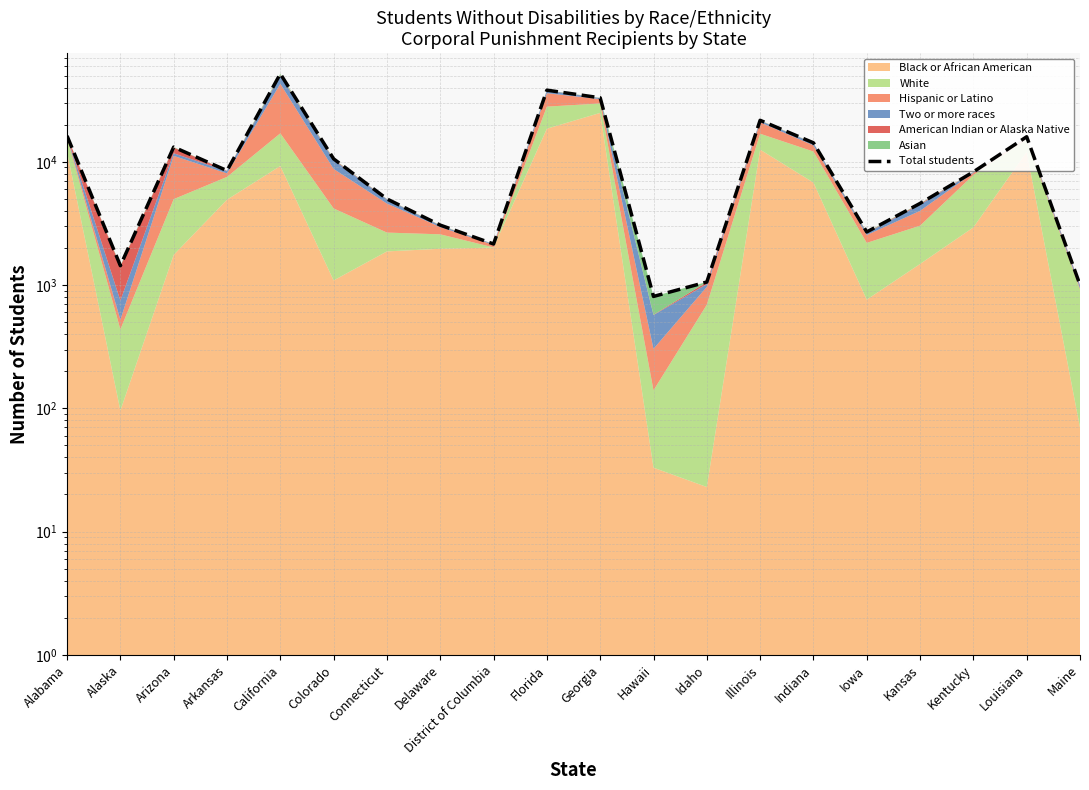

What is the minimum value shown in the chart?

809